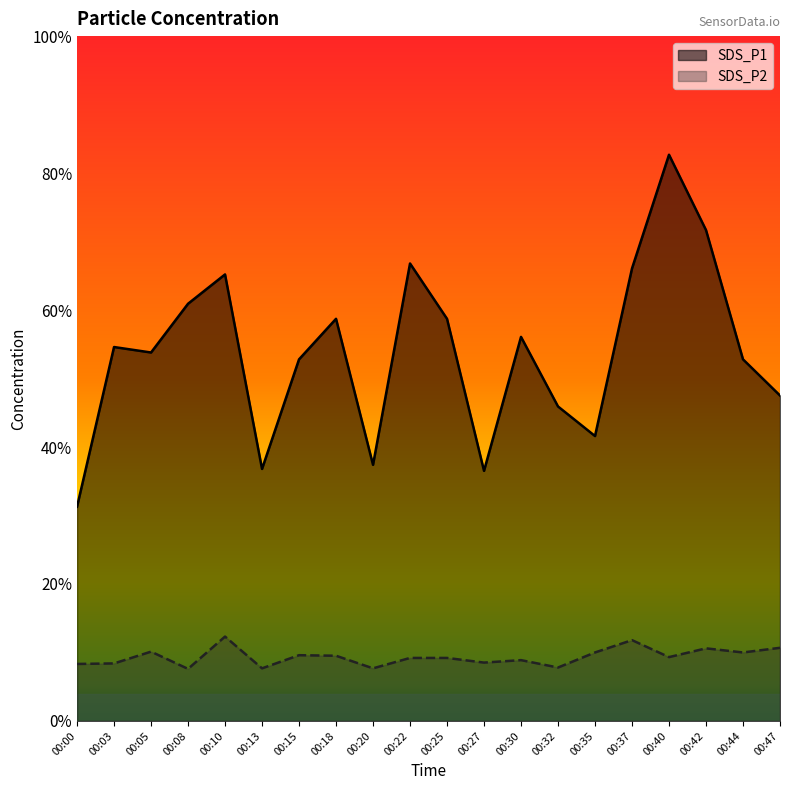

True or false: SDS_P1 has more than 0 points higher than both neighbors.

True